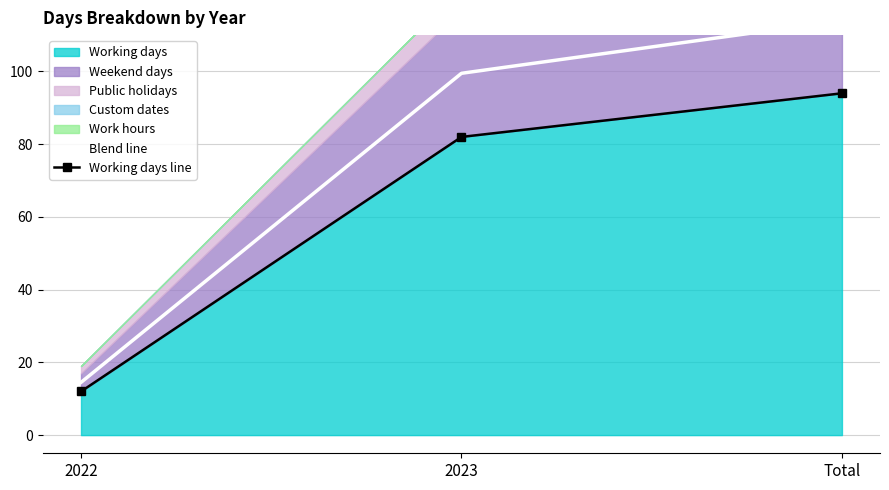

Is it true that Blend line equals 99.5 at 2023?

True